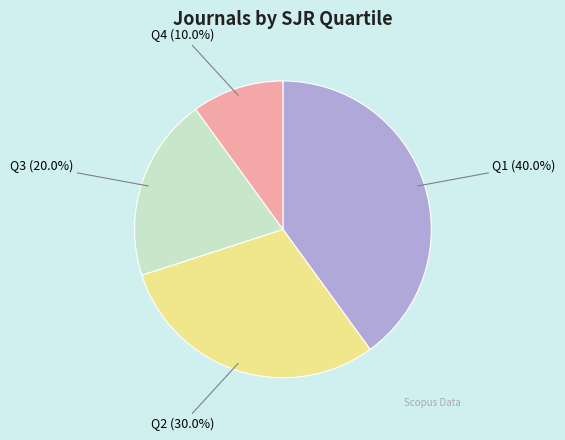

To the nearest percent, what portion does Q4 represent?

10%